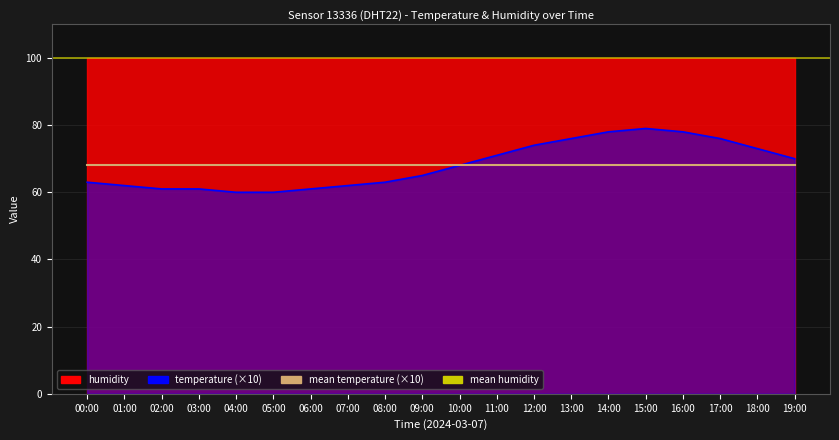

What is the average value?

68